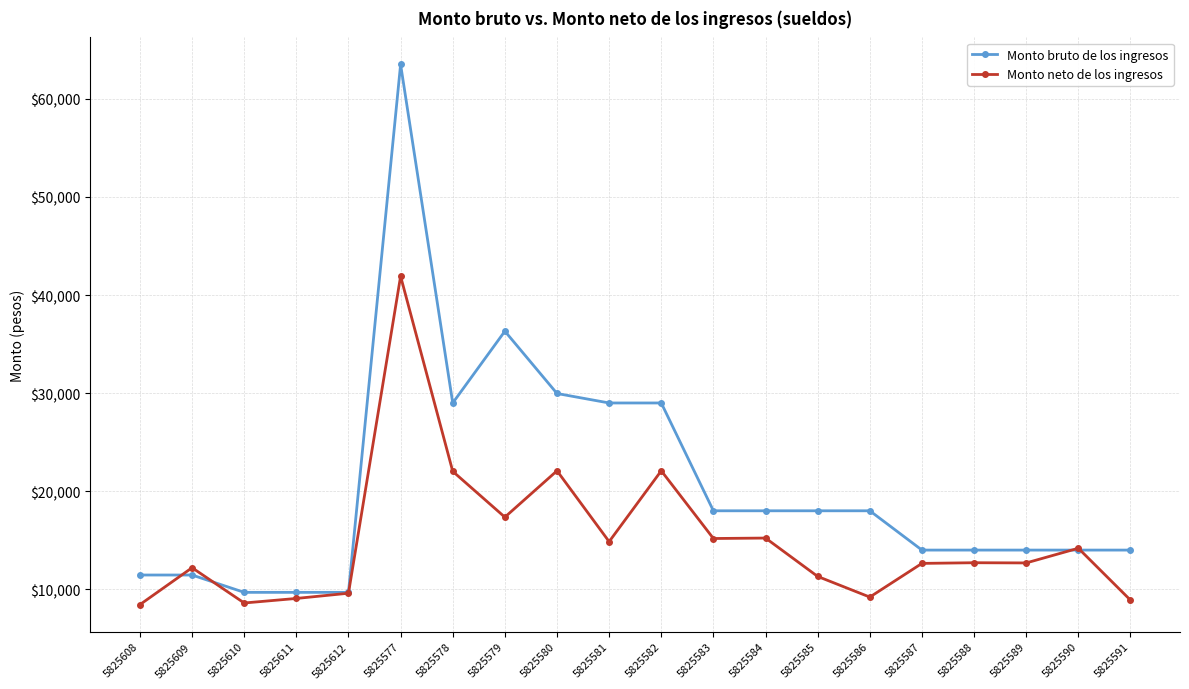

What position from the left is 5825586?

15